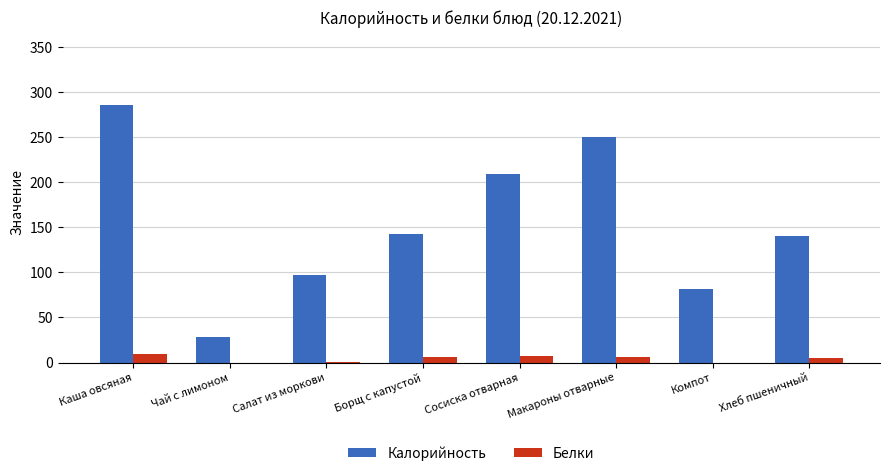

What is the difference between the Белки values at Салат из моркови and Каша овсяная?

8